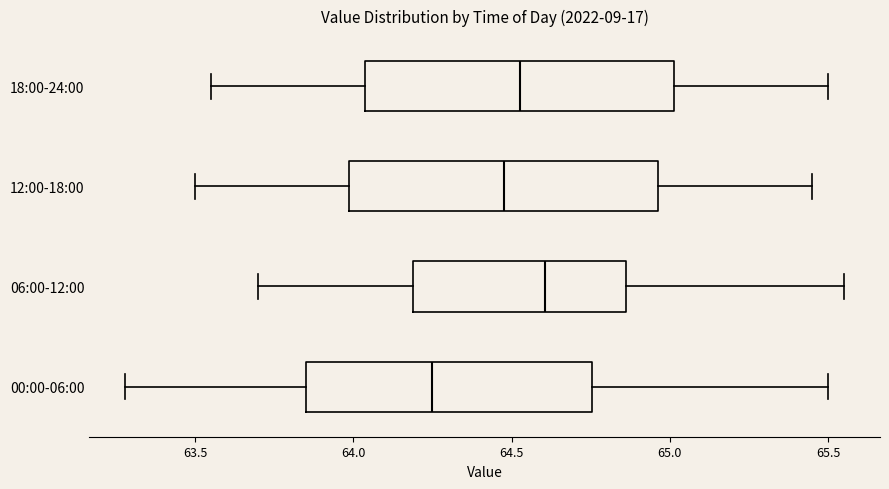

Which box's median line is the furthest to the right?

06:00-12:00